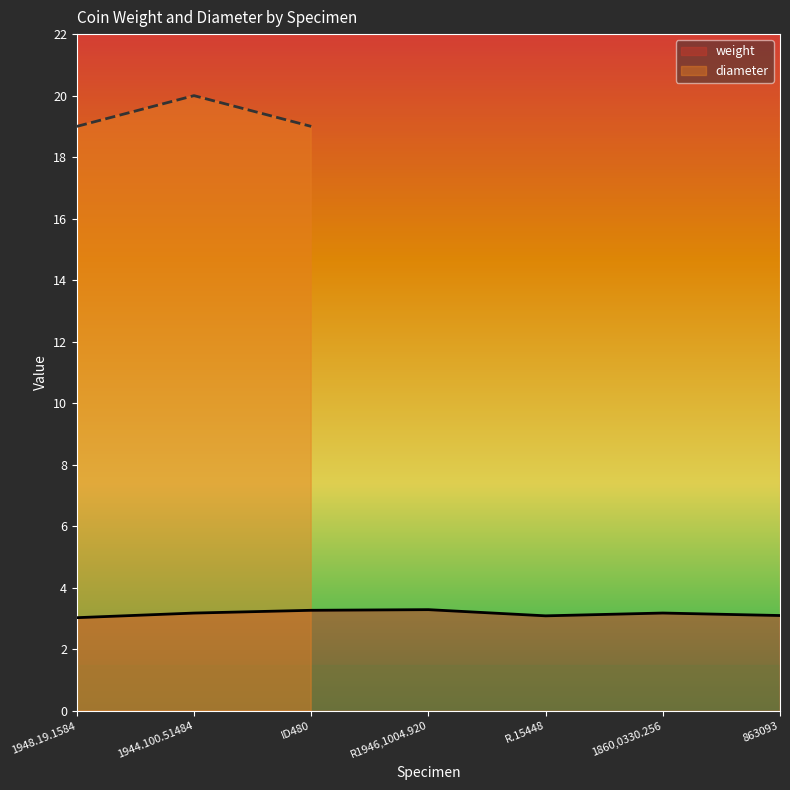

What is the minimum value for weight?

3.0